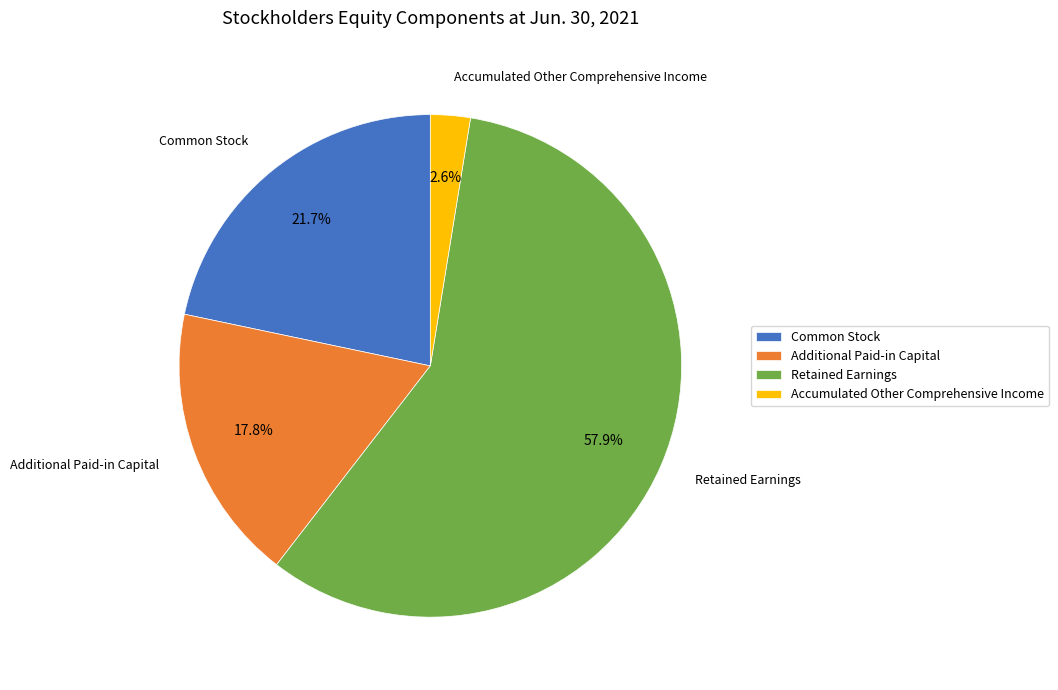

To the nearest percent, what is the difference between the largest and smallest slice percentages?

55%